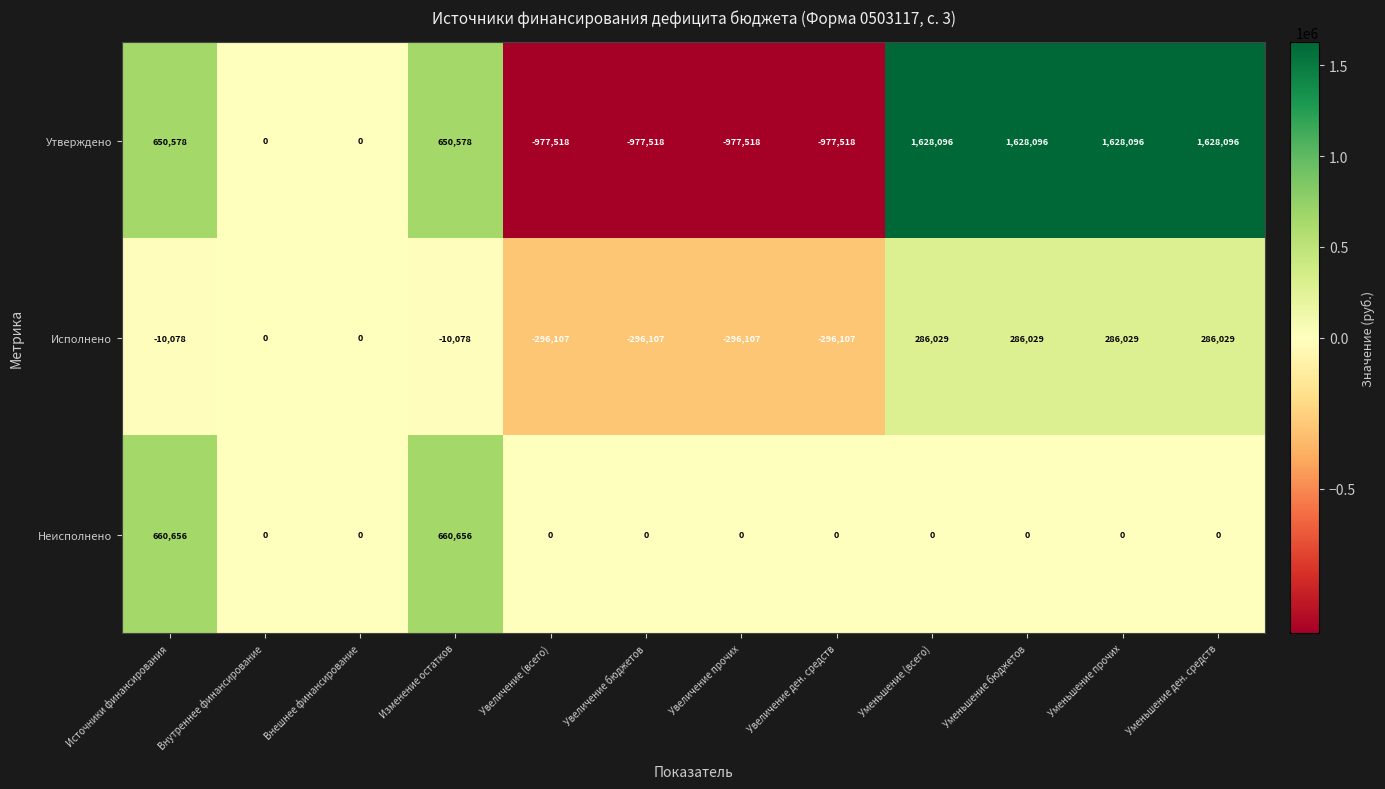

At how many categories does at least one series exceed 1364687?

4